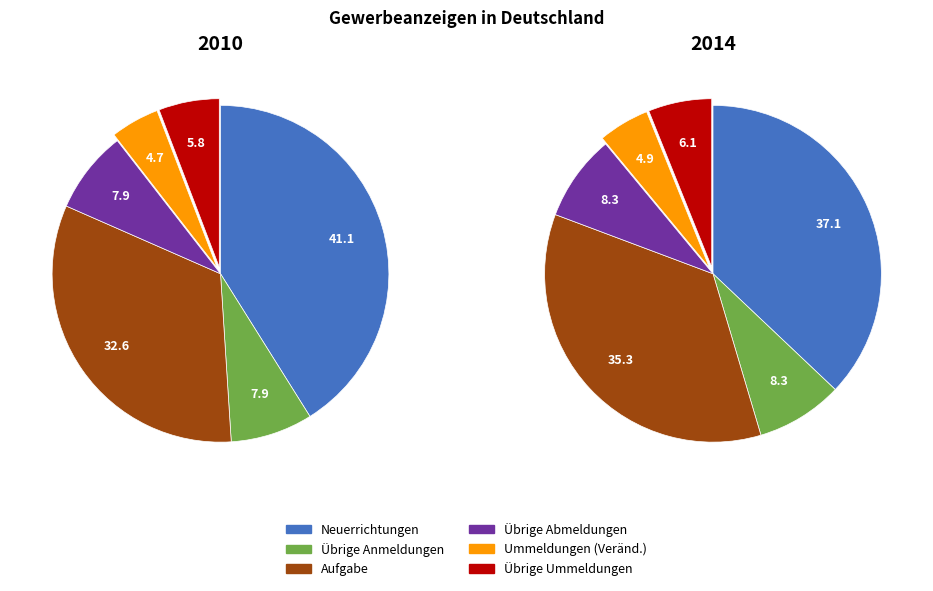

Does 2015 represent more than half of the total?

No